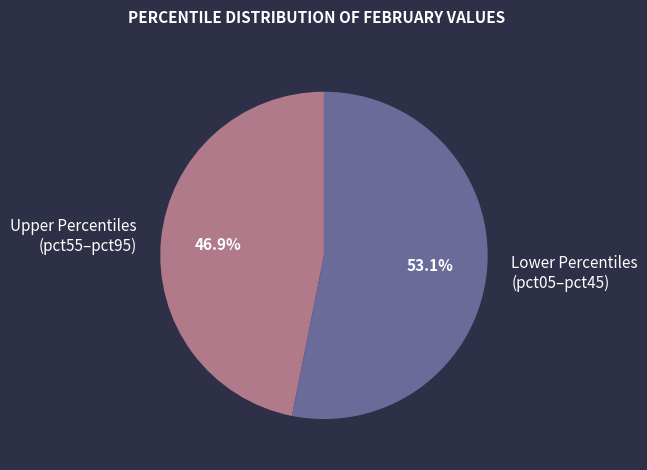

What percentage do Upper Percentiles (pct55–pct95) and Lower Percentiles (pct05–pct45) together represent?

100.0%